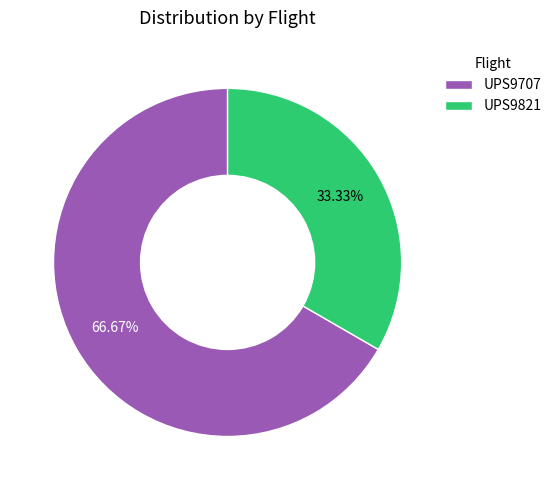

Does any single category account for the majority?

Yes